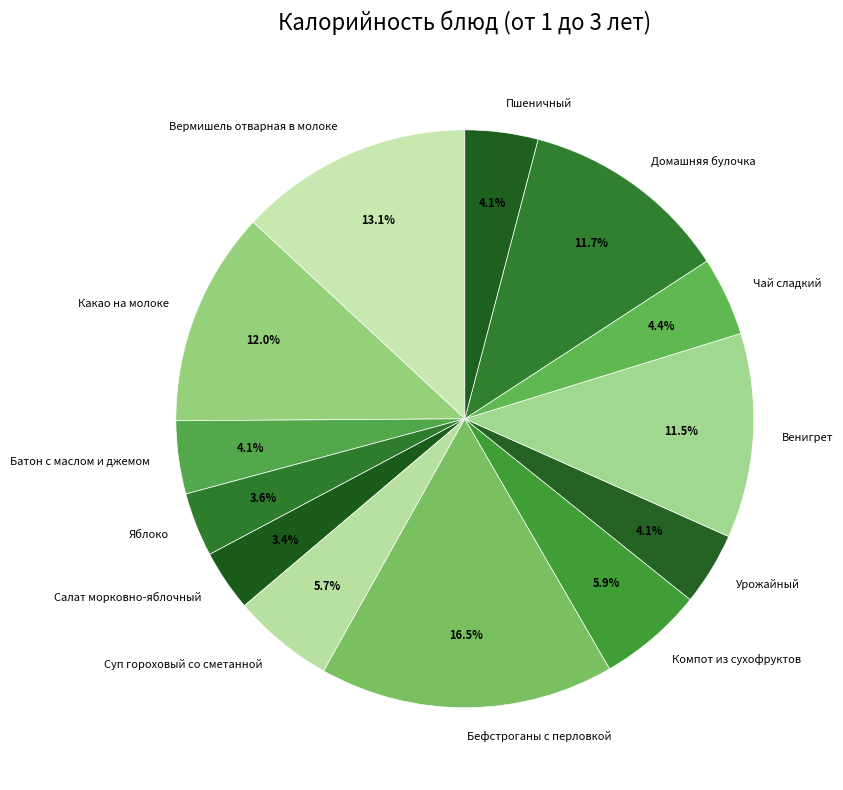

The Бефстроганы с перловкой slice represents 27% of the pie. True or false?

False